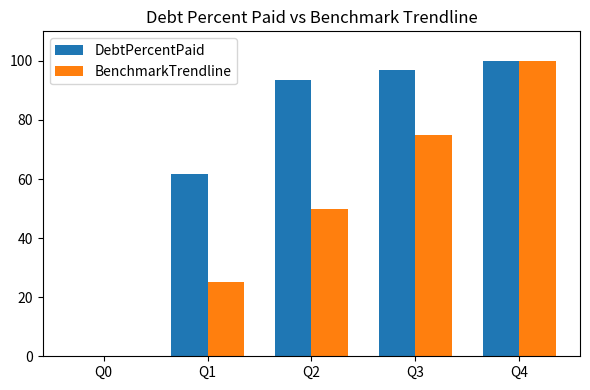

What is the difference between the BenchmarkTrendline values at Q3 and Q0?

75.0